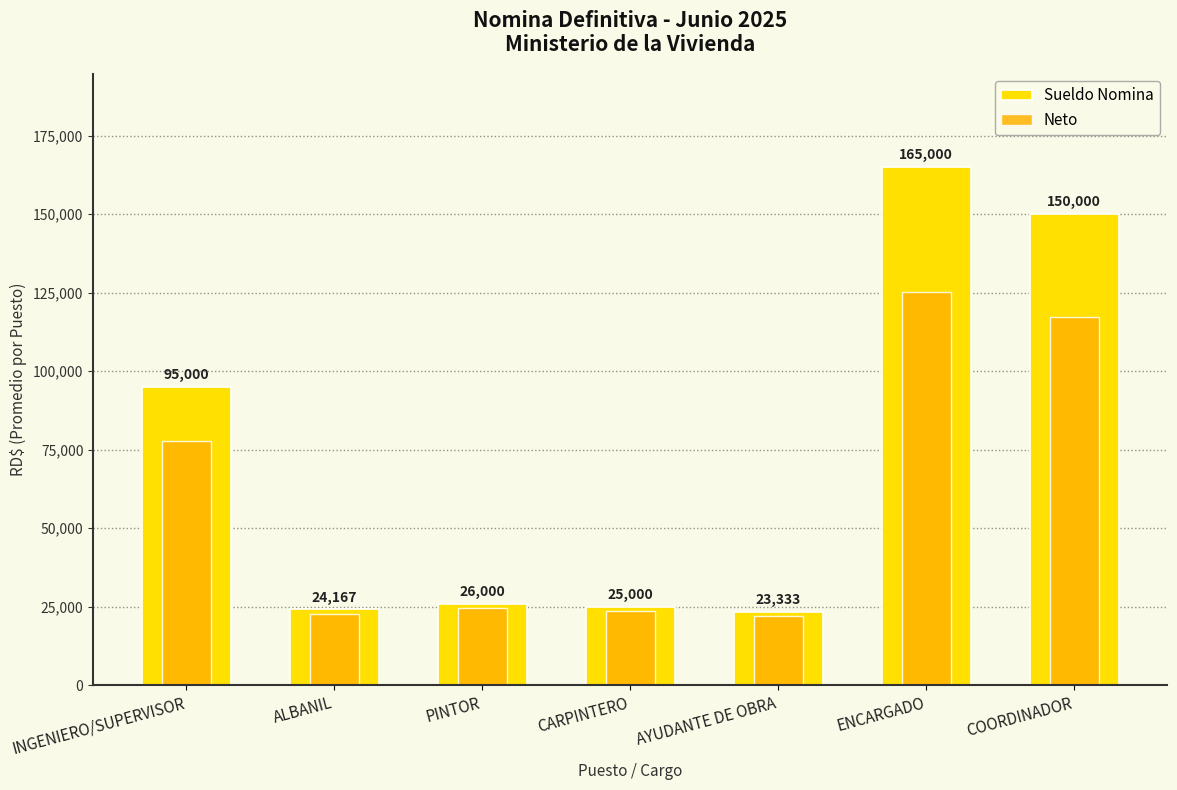

Is the value of Sueldo Nomina at COORDINADOR greater than the value of Neto at AYUDANTE DE OBRA?

Yes